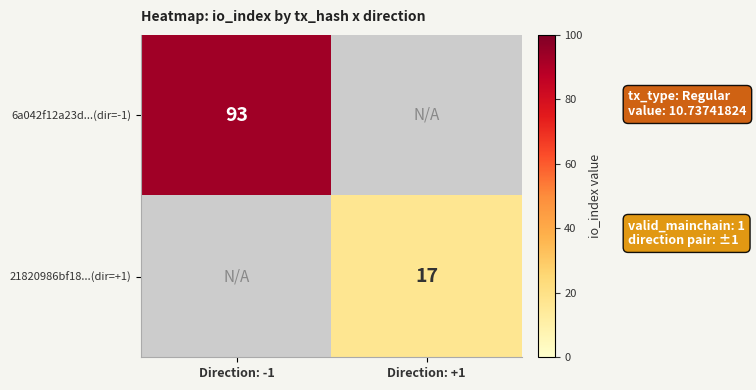

The value of 21820986bf18...(dir=+1) at Direction: +1 is 8. True or false?

False